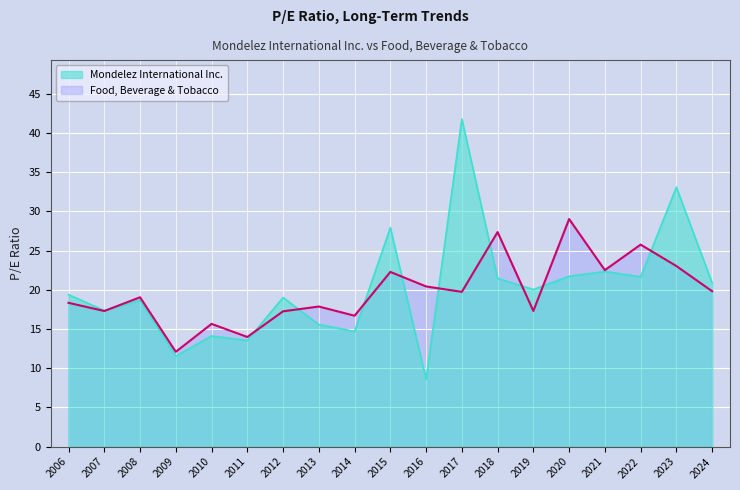

How many data points in Mondelez International Inc. are above 19?

11